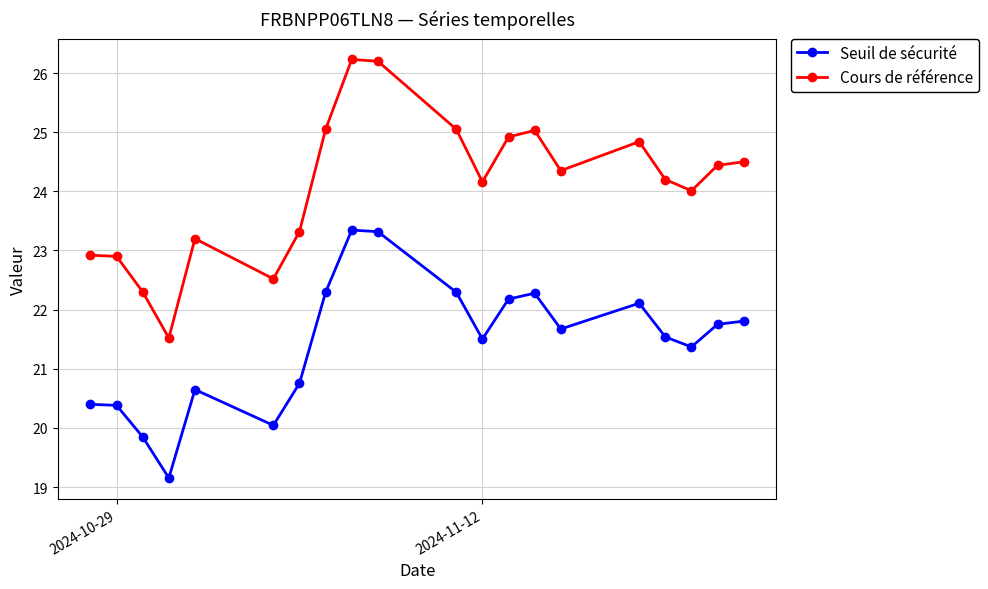

What is the greatest value displayed?

26.2